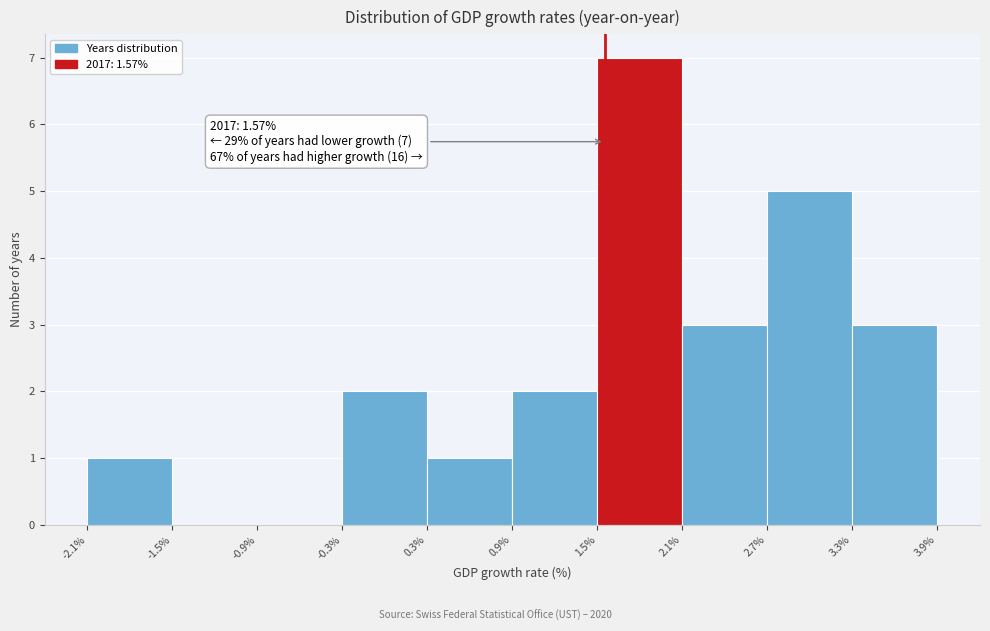

Which range on the x-axis has the tallest bar?

1.5% to 2.1%